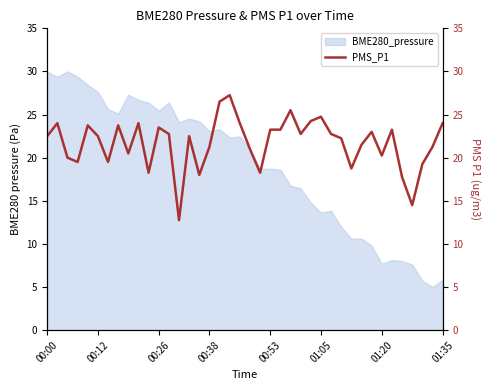

Is it true that BME280_pressure equals 14.5 at 00:00?

False